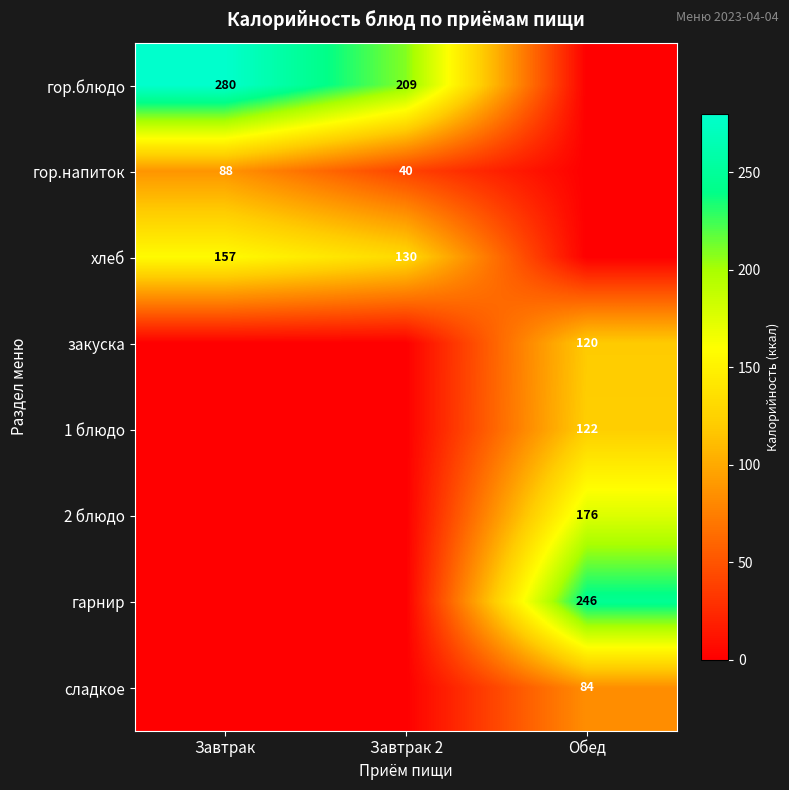

Is it true that гор.напиток equals 19 at Завтрак 2?

False